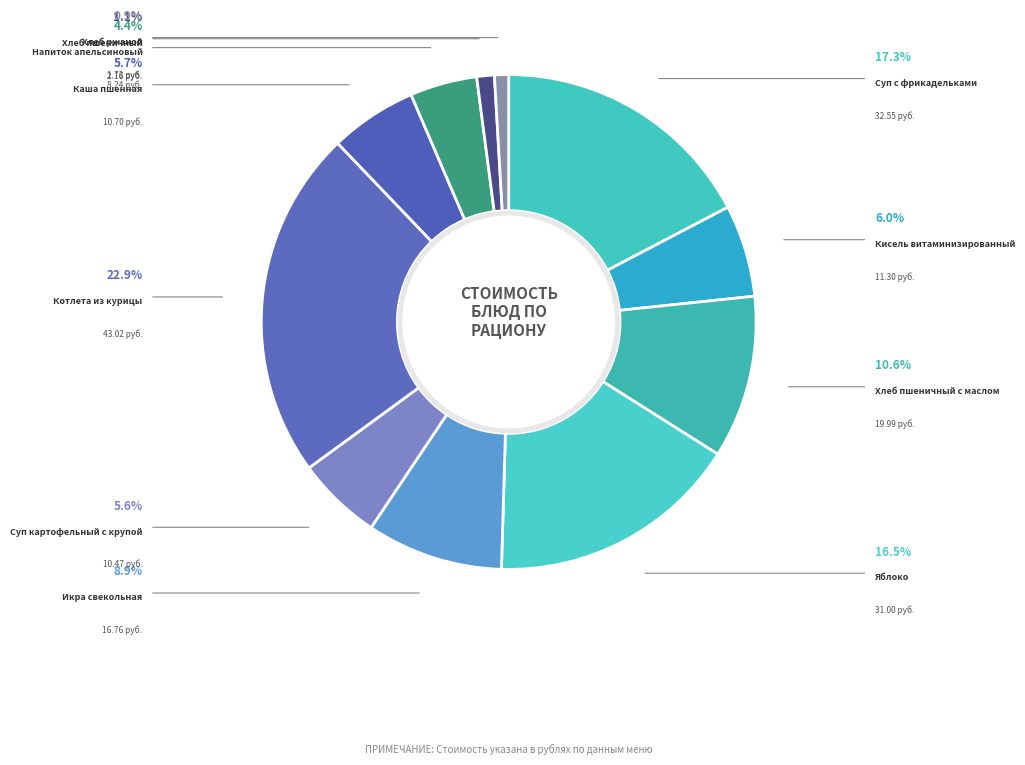

Which slice is the smallest?

Хлеб ржаной